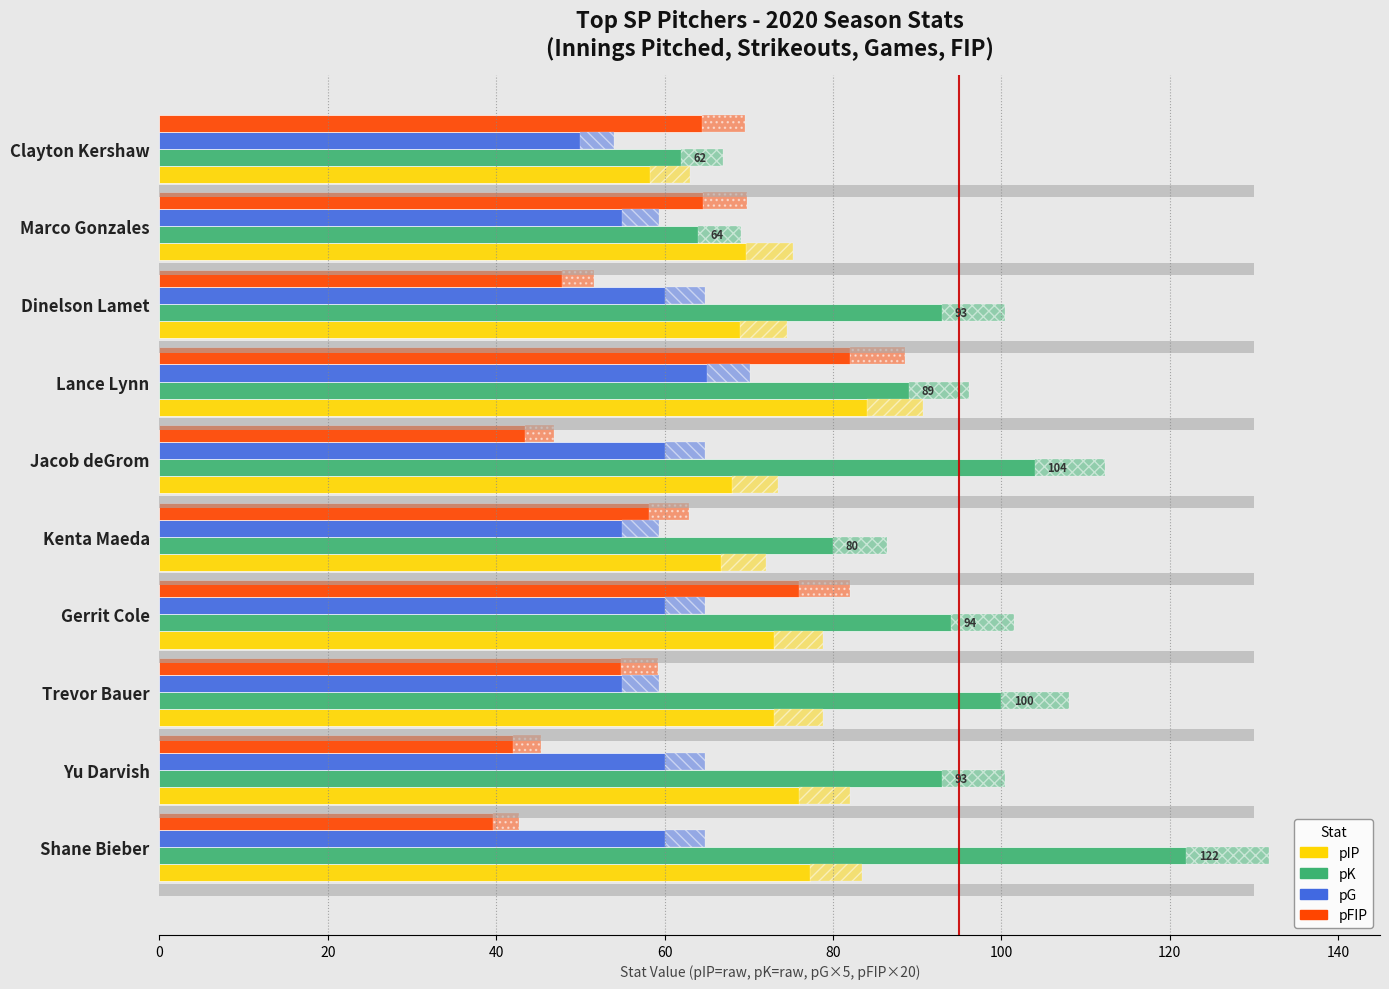

What is the difference between the pFIP values at Marco Gonzales and Lance Lynn?

17.4